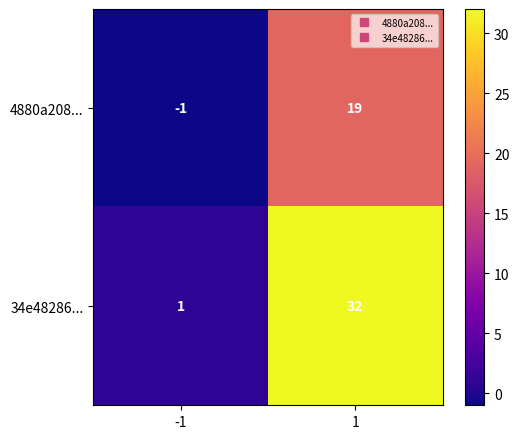

Rank the series by their maximum value, from lowest to highest.

4880a208..., 34e48286...